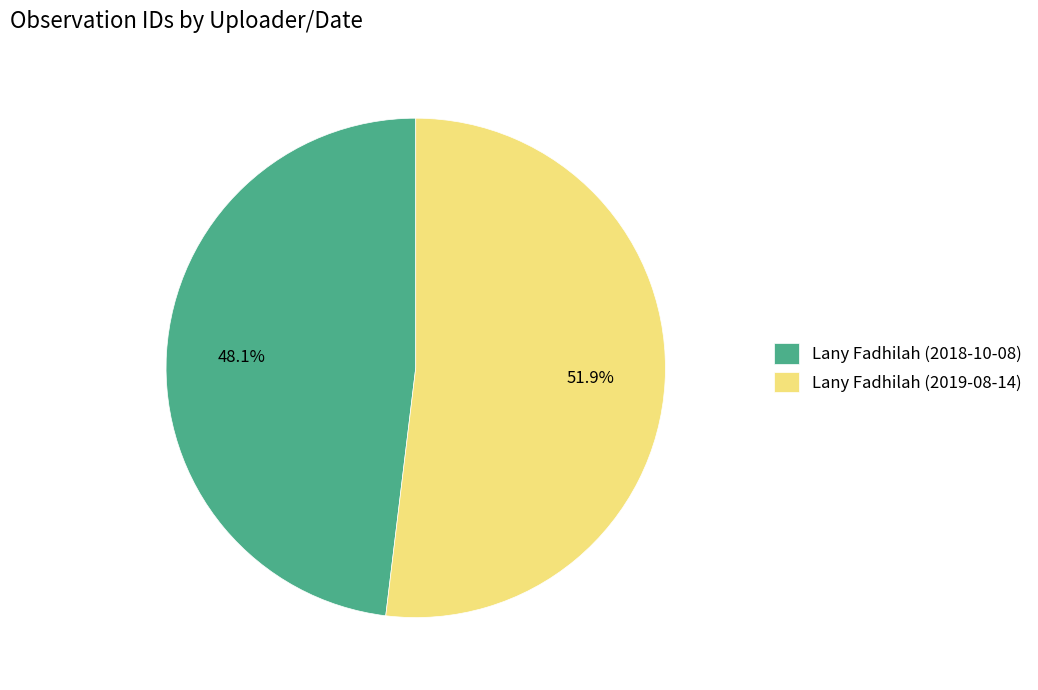

What portion of the pie excludes Lany Fadhilah (2019-08-14)?

48.1%